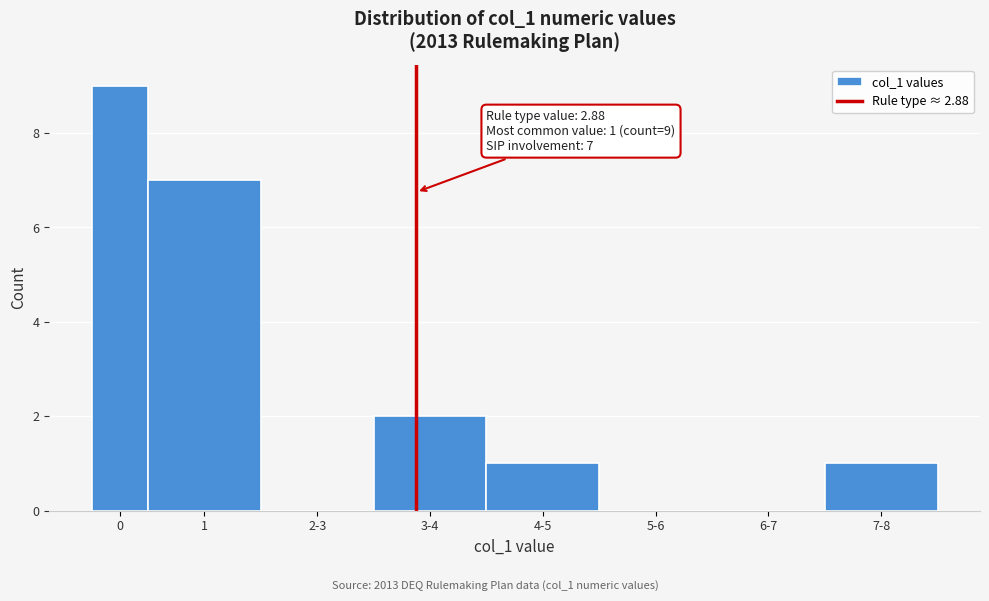

Reading left to right, what are all the values shown in this chart?

0=9	1=7	2-3=0	3-4=2	4-5=1	5-6=0	6-7=0	7-8=1